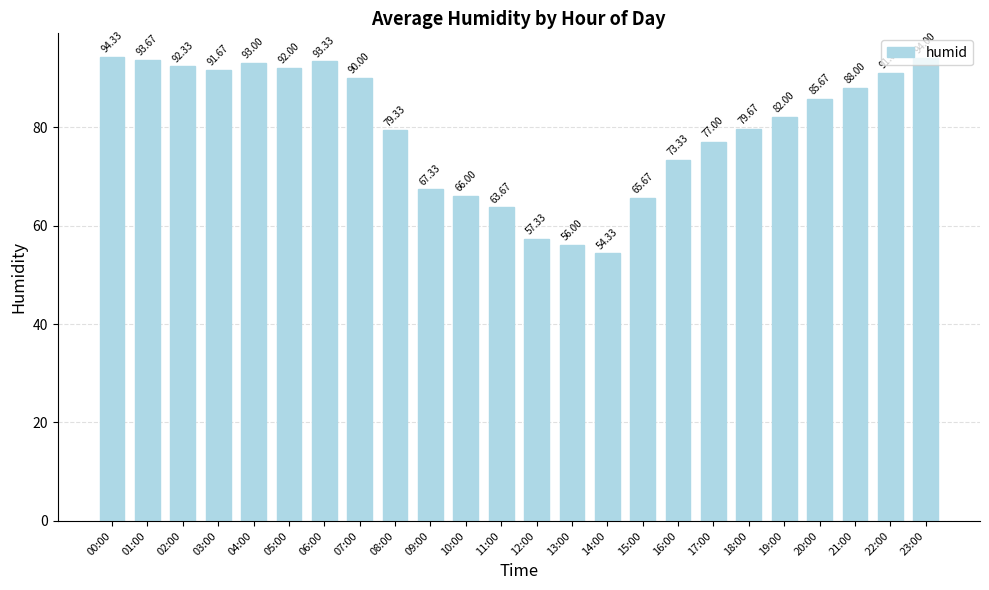

Count the number of values greater than 85.

12